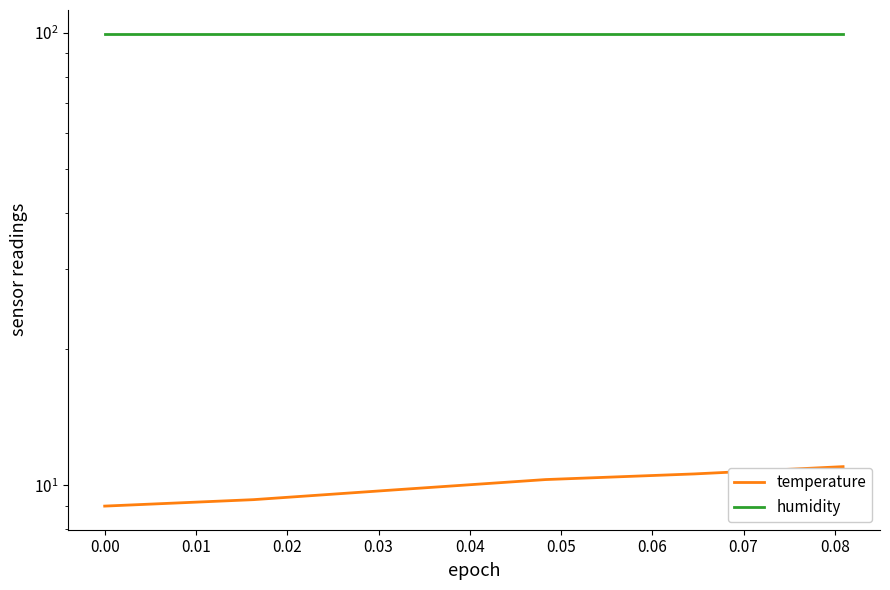

Count the number of categories in the chart.

6